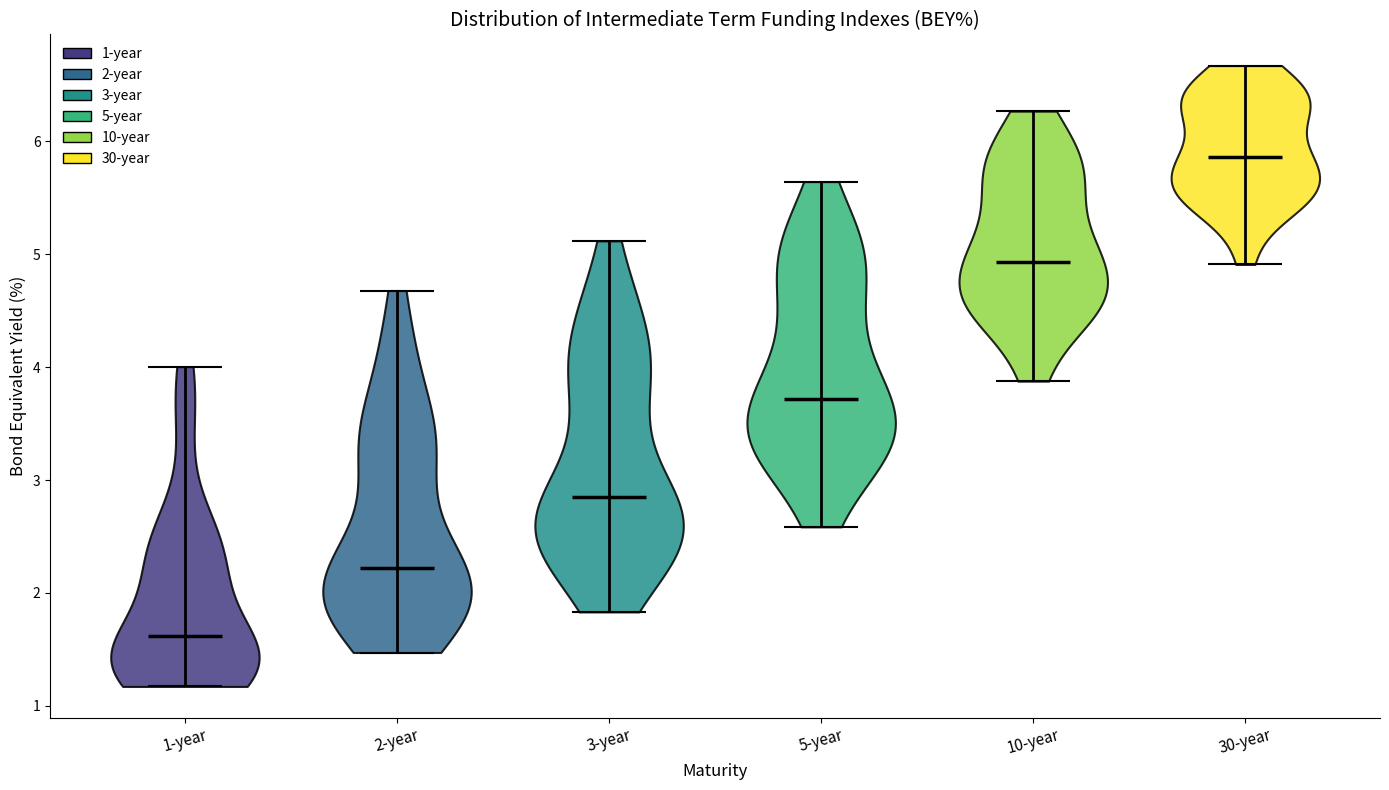

Reading left to right, read every violin against the y-axis: where its median line is, and the lowest and highest points it reaches. The values are not printed on the chart, so give them approximately, as read against the axis.

1-year: median line 1.6, lowest point 1.2, highest point 4.0
2-year: median line 2.2, lowest point 1.5, highest point 4.7
3-year: median line 2.8, lowest point 1.8, highest point 5.1
5-year: median line 3.7, lowest point 2.6, highest point 5.6
10-year: median line 4.9, lowest point 3.9, highest point 6.3
30-year: median line 5.9, lowest point 4.9, highest point 6.7